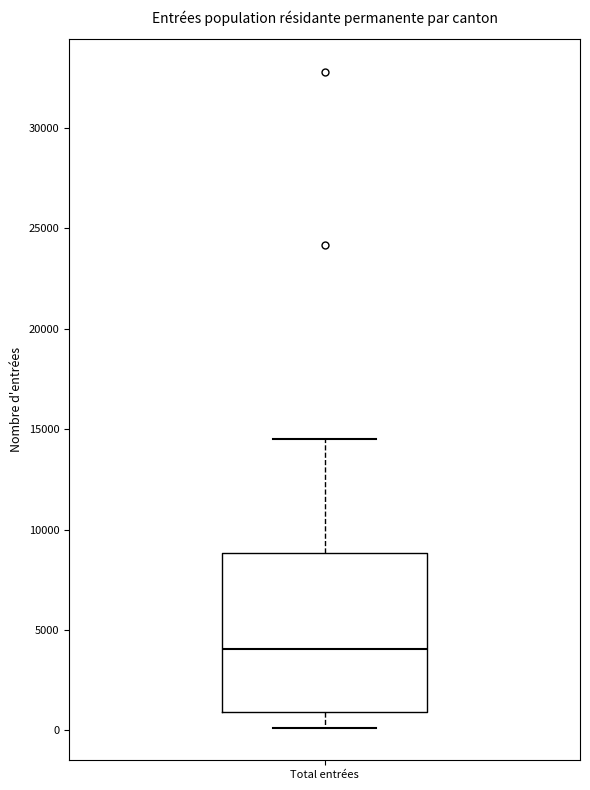

Read this box plot against the y-axis: the position of the median line, the range covered by the box, and the ends of both whiskers. The values are not printed on the chart, so give them approximately, as read against the axis.

median 4000, box 1000 to 9000, whiskers 0 to 14500